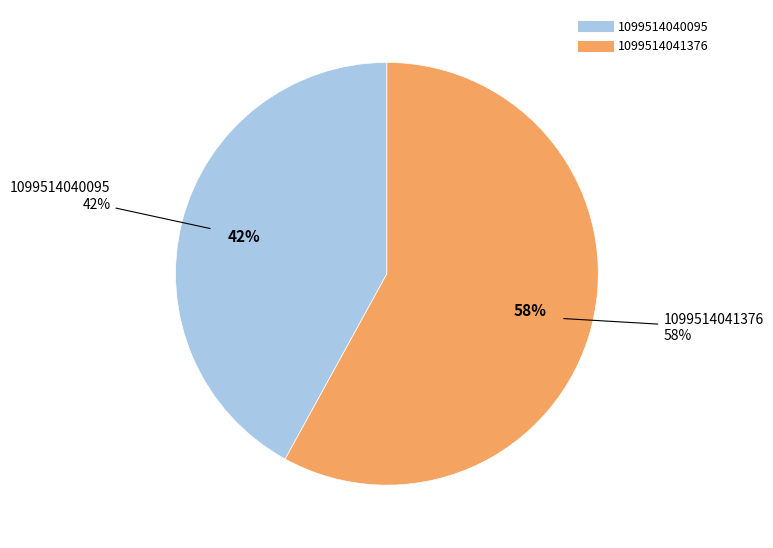

What is the total percentage of 1099514041376 and 1099514040095?

100.0%